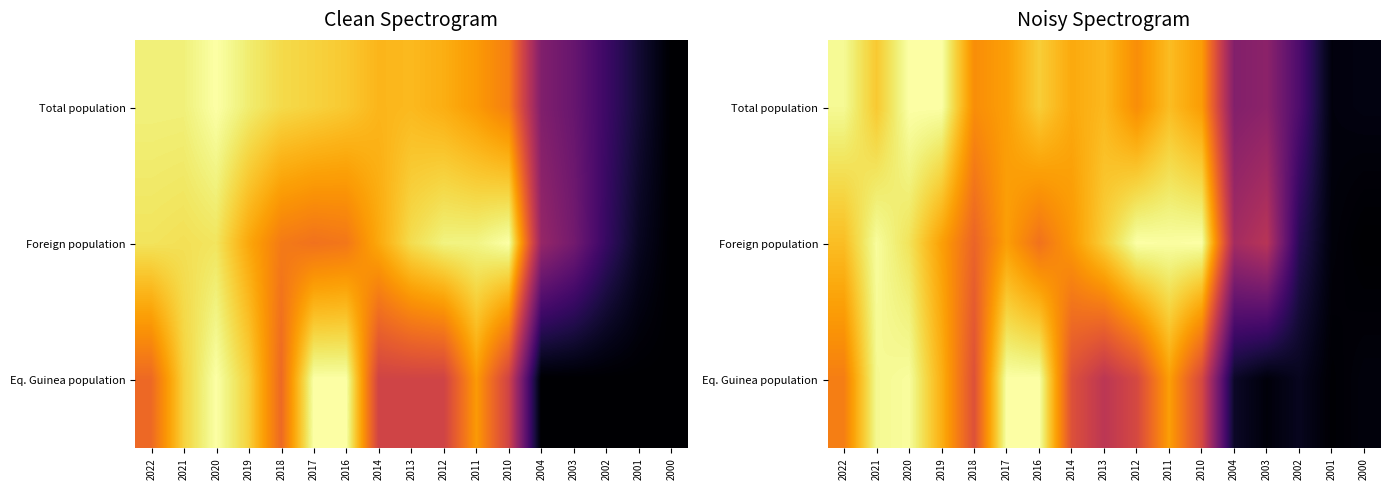

What is the total value across all series at 2004?

0.9